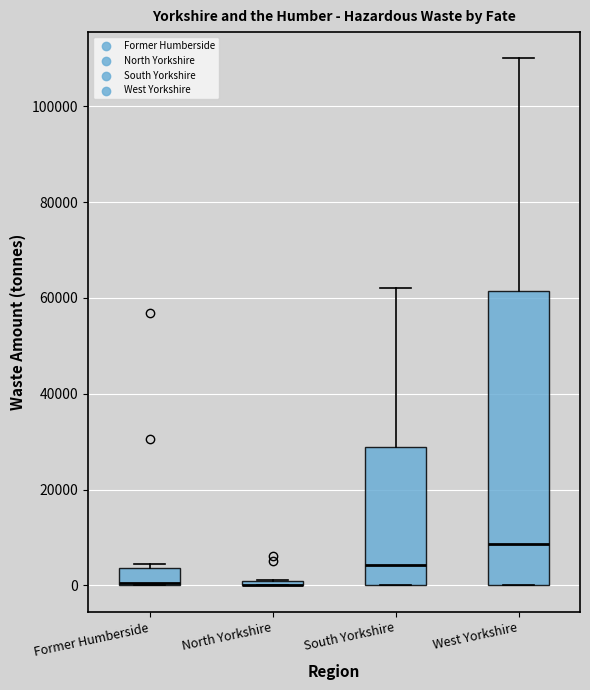

Which box is the tallest, from its lower edge to its upper edge?

West Yorkshire